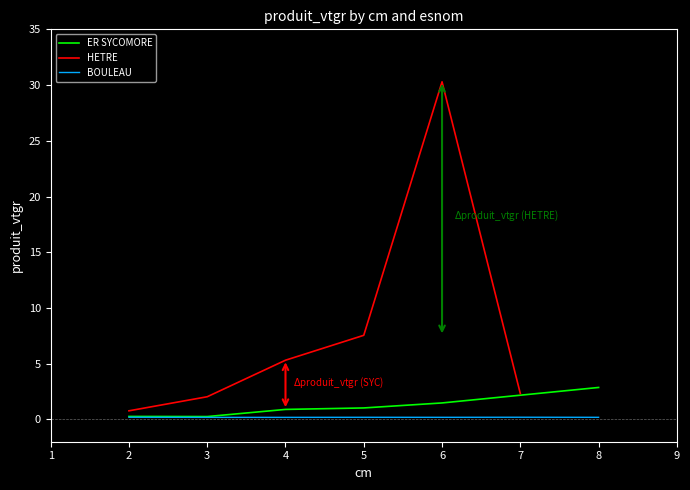

At which label does ER SYCOMORE reach its peak?

8